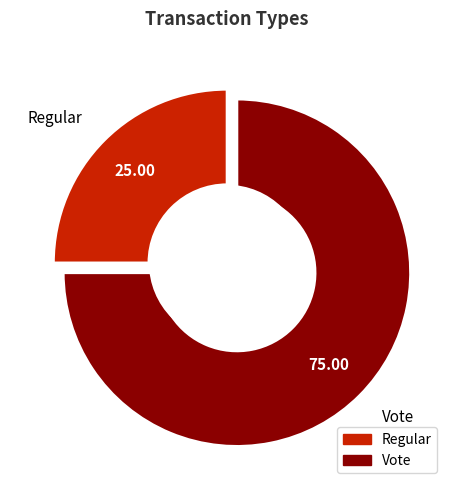

True or false: Regular accounts for 25% of the total.

True